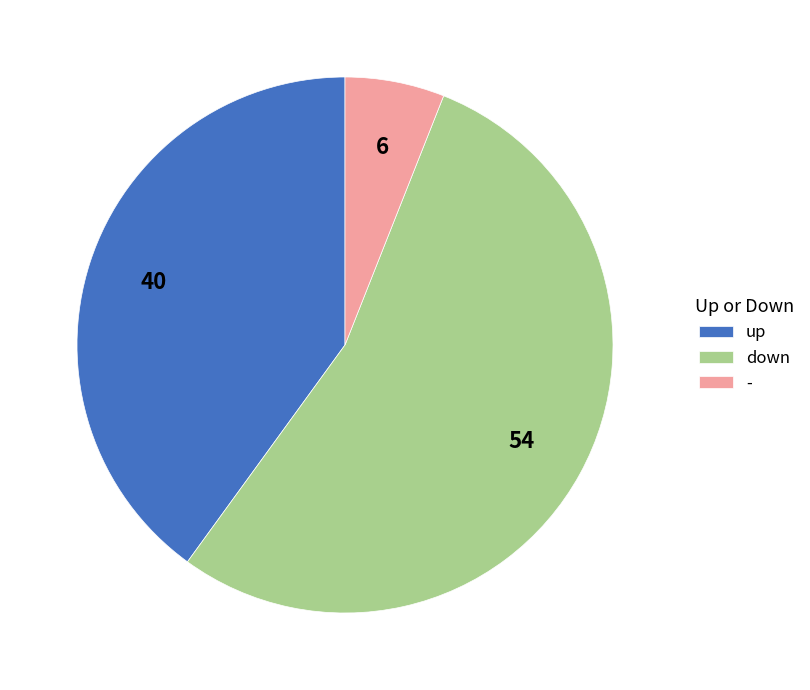

Between - and up, which is larger?

up